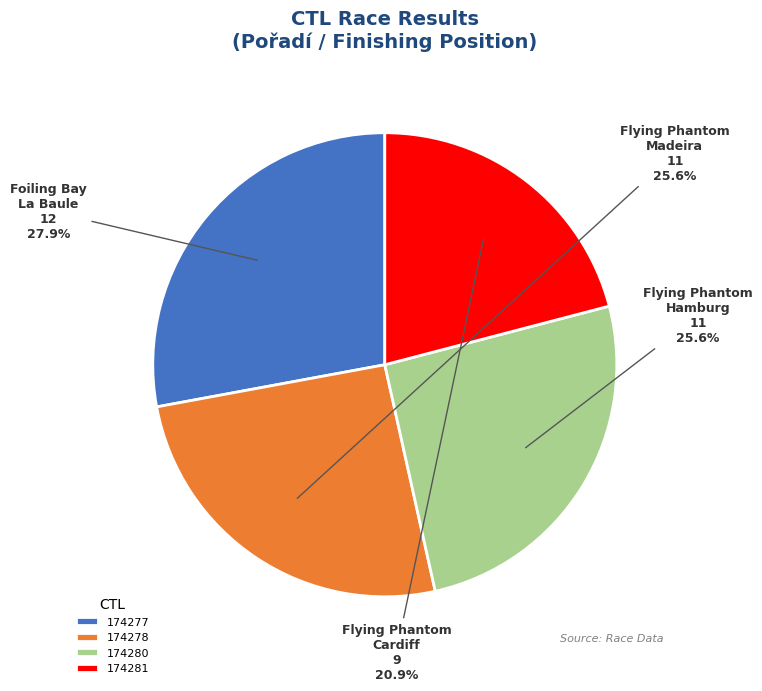

Which slice is the smallest?

174281